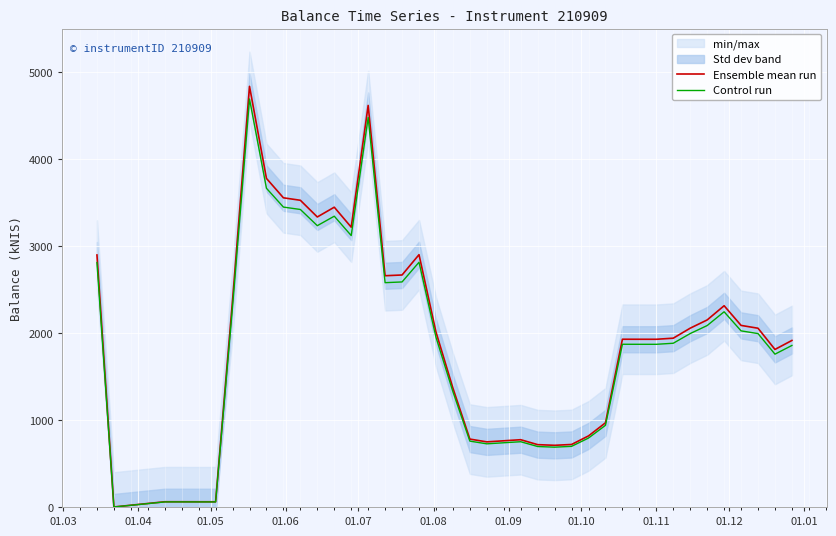

Which series has the widest spread of values?

Ensemble mean run